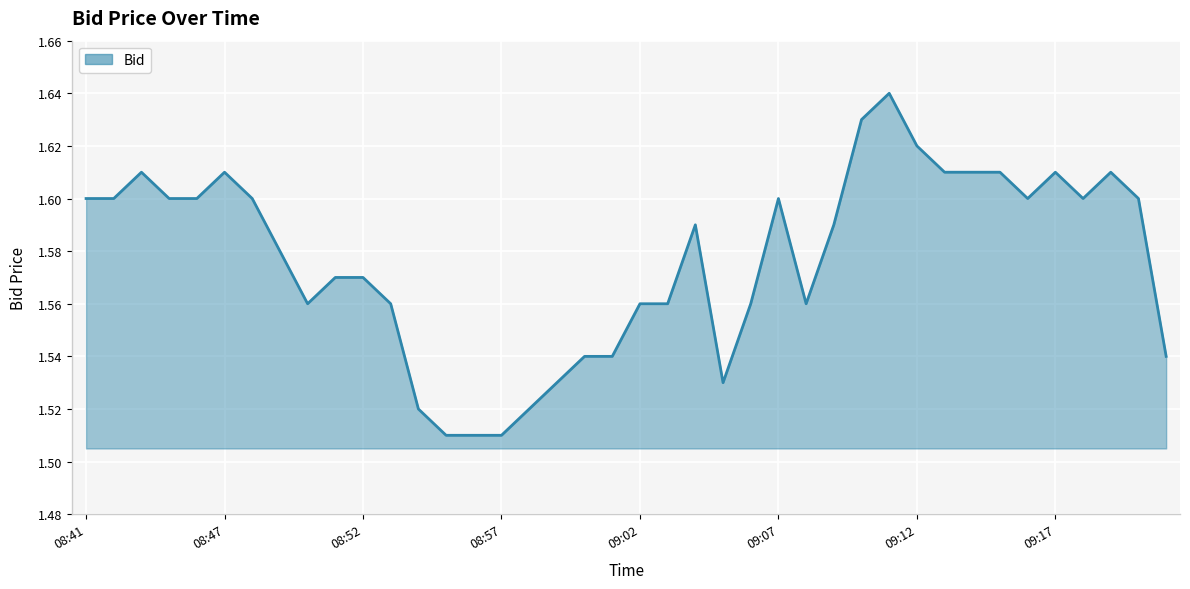

How many distinct data groups are displayed?

1